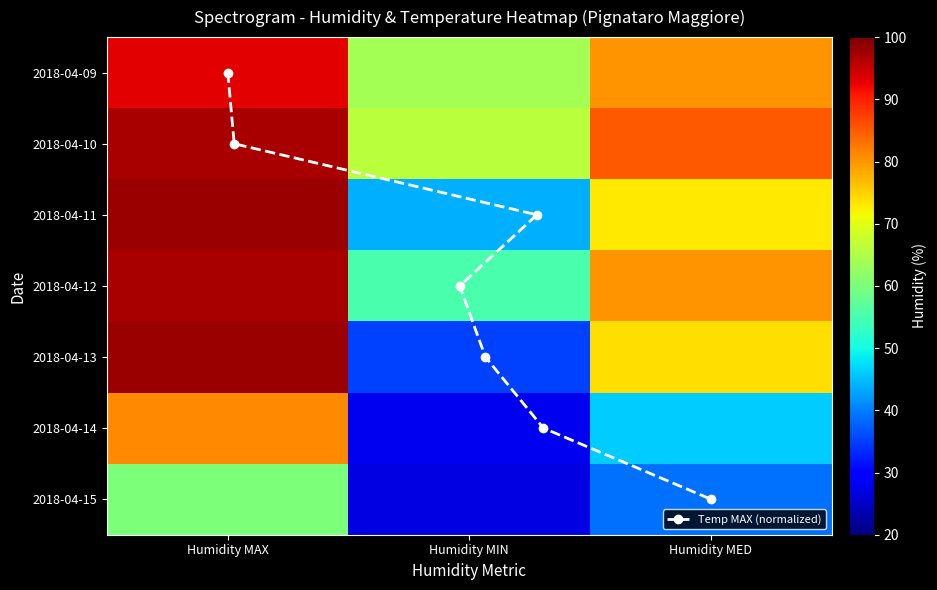

What is the difference between the maximum and second lowest values in the 2018-04-09 series?

13